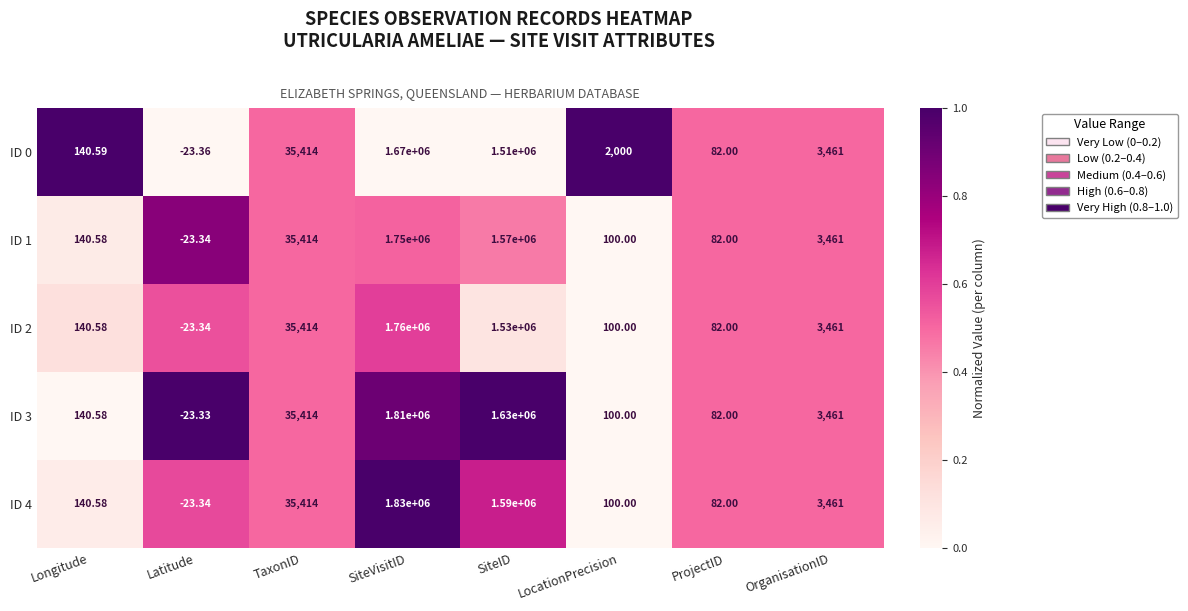

At which label is ID 3 closest to 904988?

SiteID